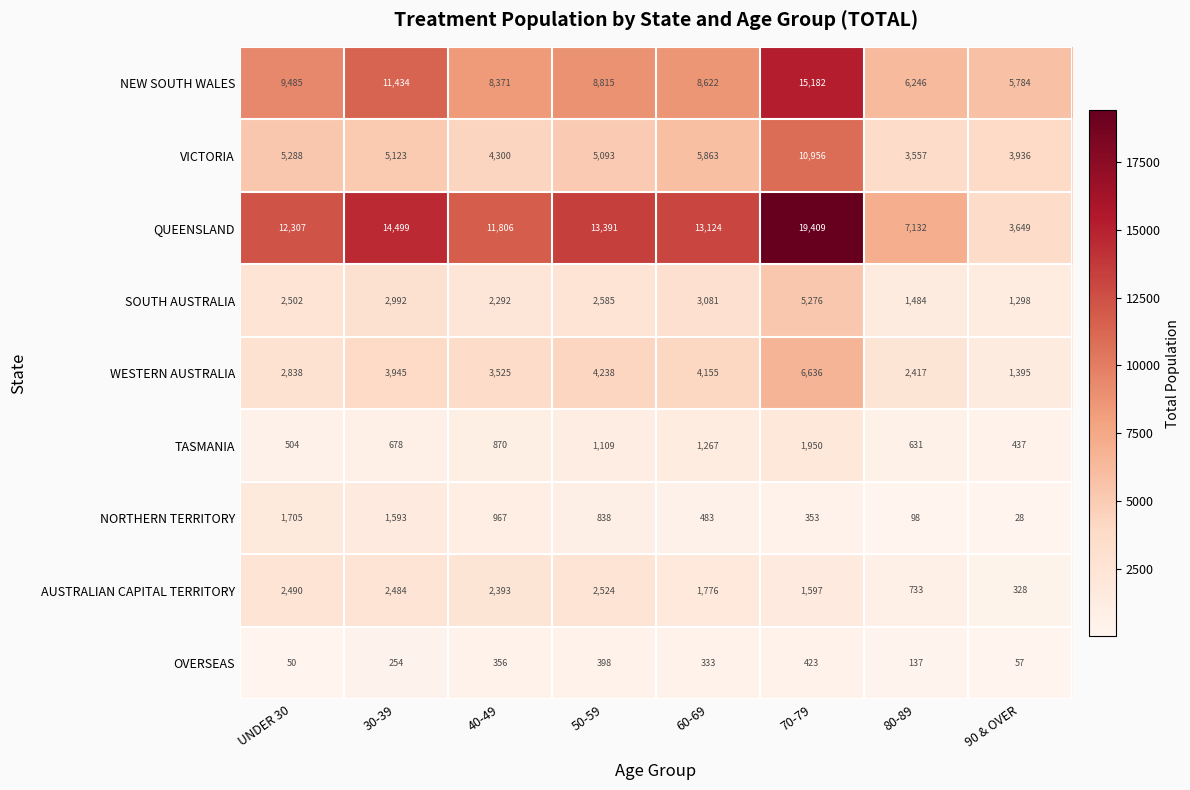

What is the lowest value of the NEW SOUTH WALES series?

5784